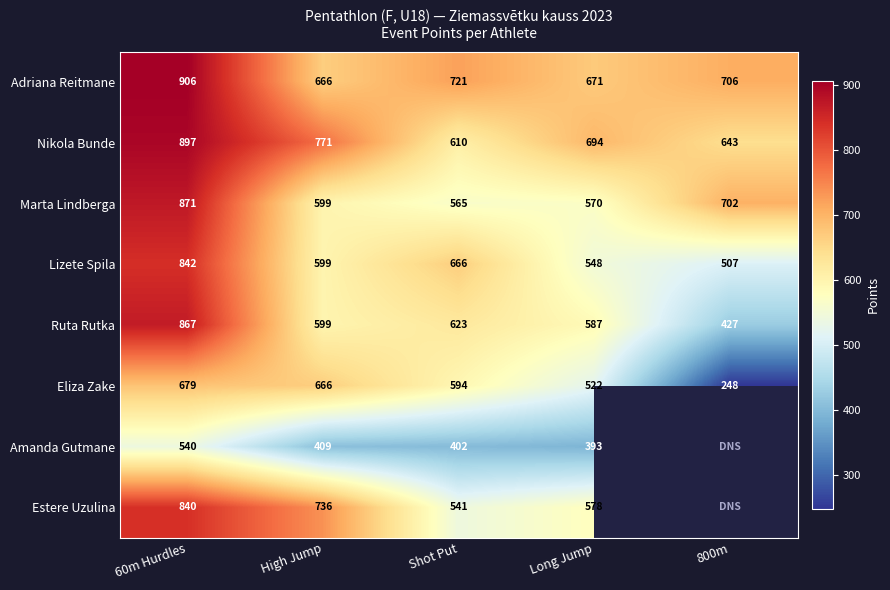

At which category is the sum across all series the highest?

60m Hurdles